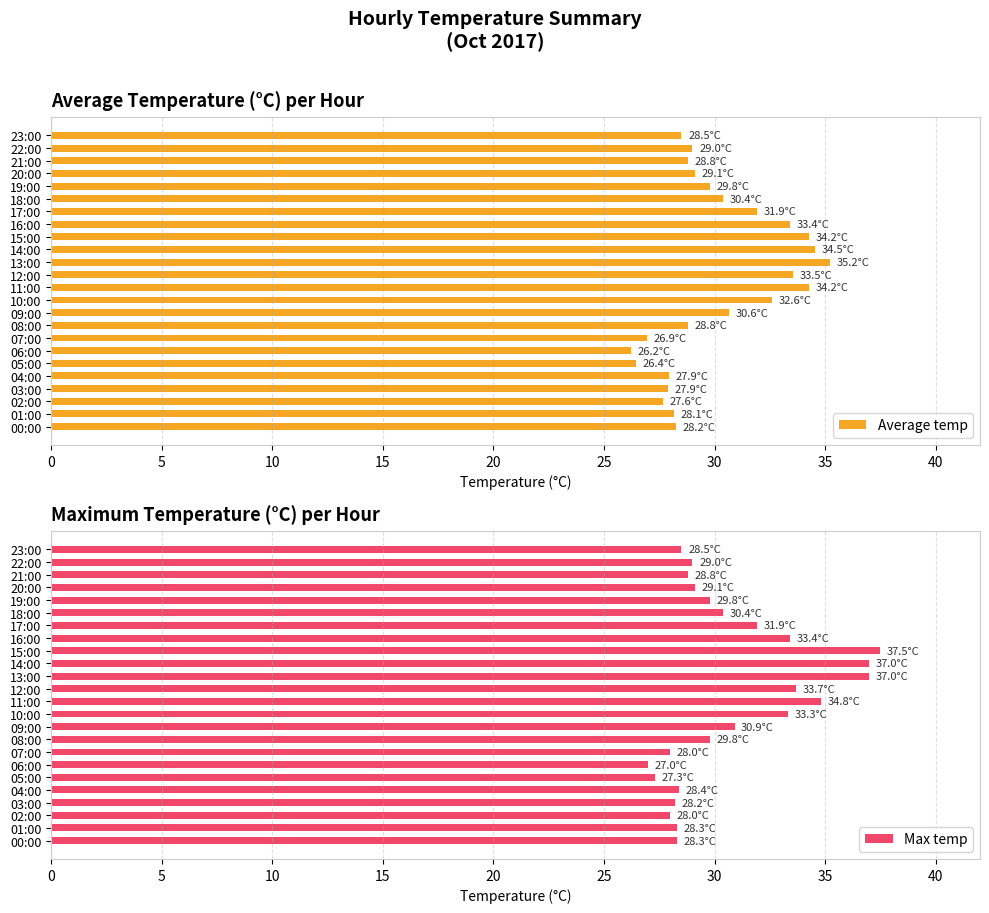

The Average temp series shows 34.2 at 11:00. True or false?

True